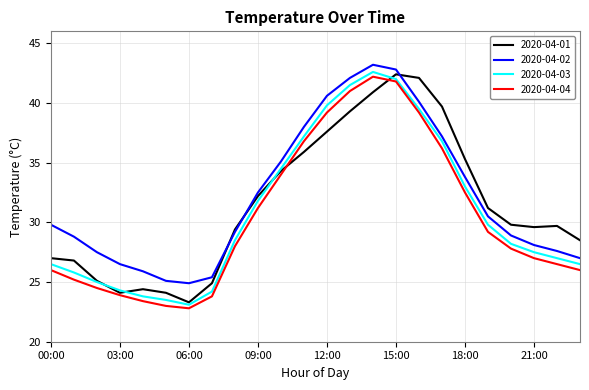

What is the highest value of the 2020-04-04 series?

42.2